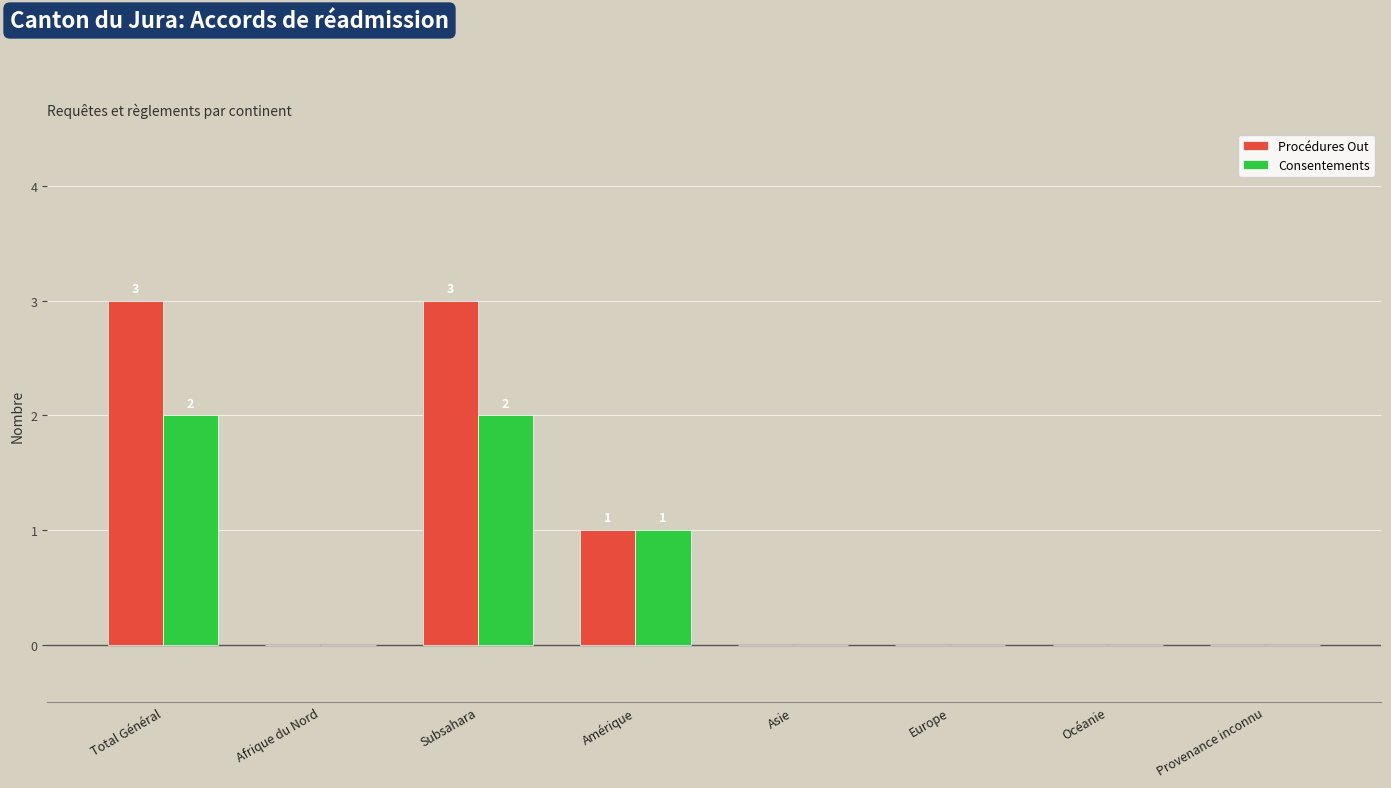

Reading left to right, transcribe all the data shown in this chart.

Procédures Out: 3	0	3	1	0	0	0	0
Consentements: 2	0	2	1	0	0	0	0